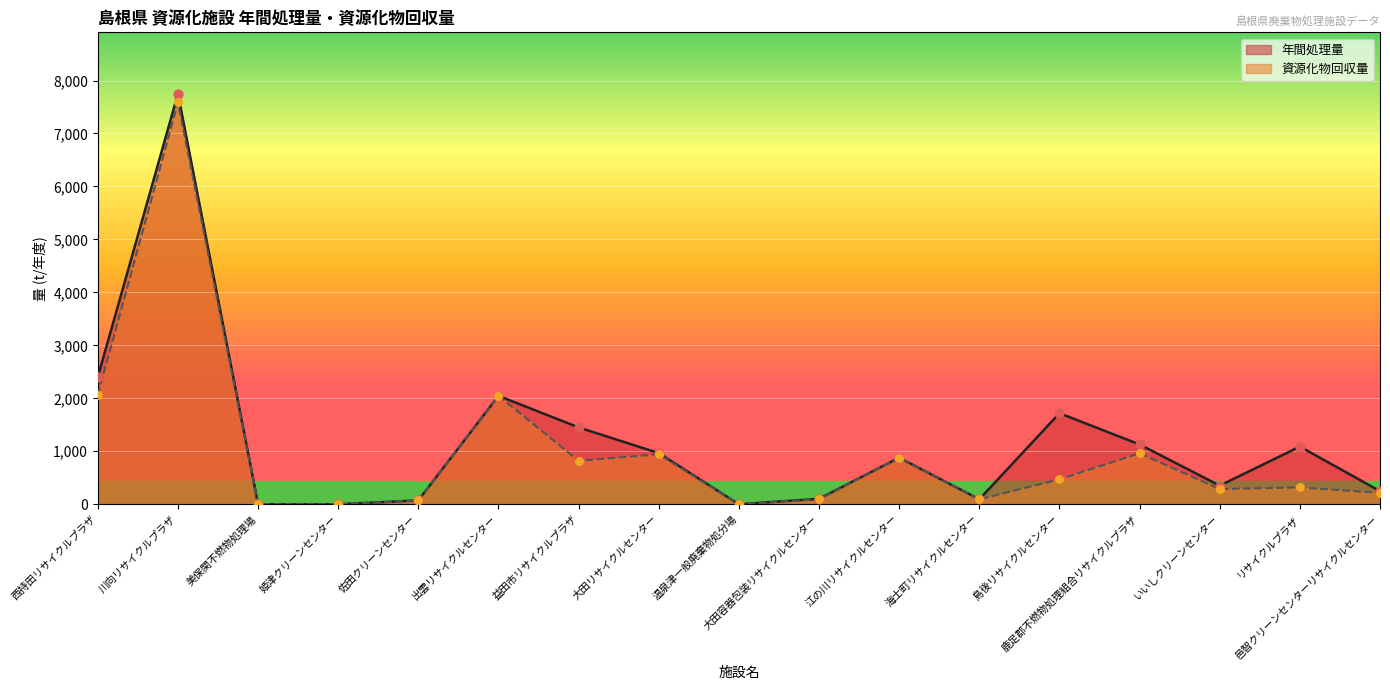

What are all the series names shown in the legend?

年間処理量, 資源化物回収量